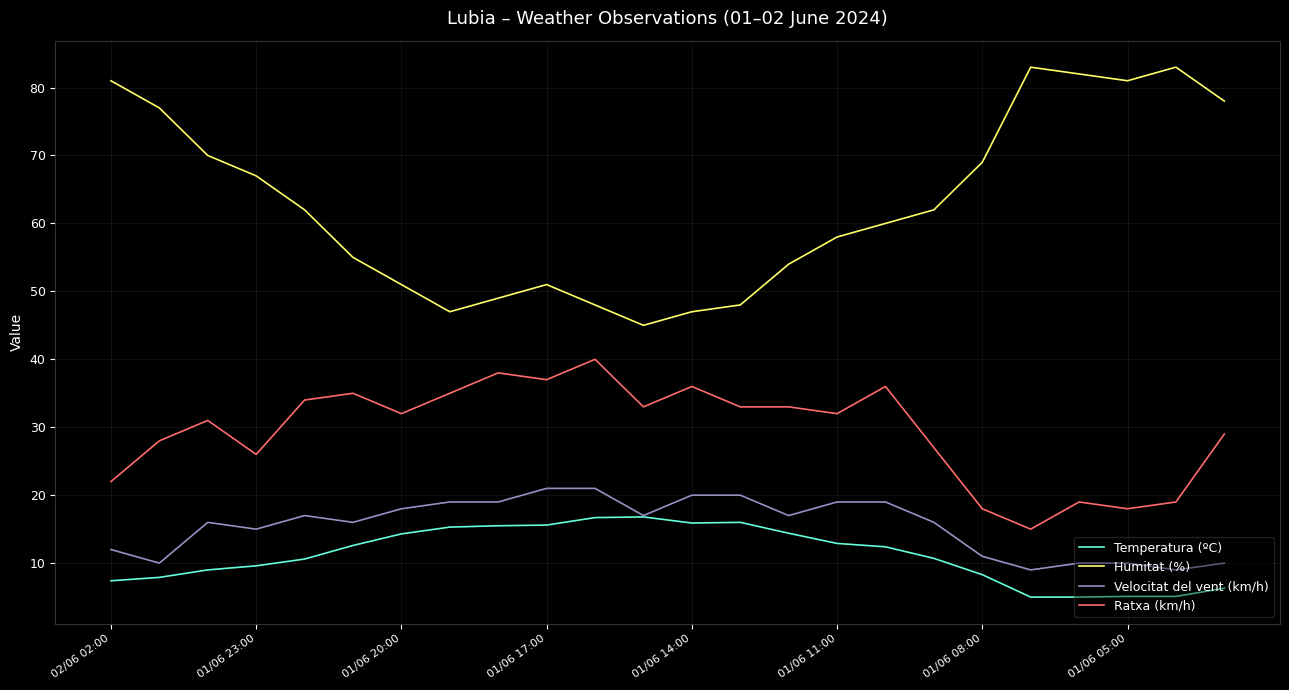

Which series has the largest range (max minus min)?

Humitat (%)